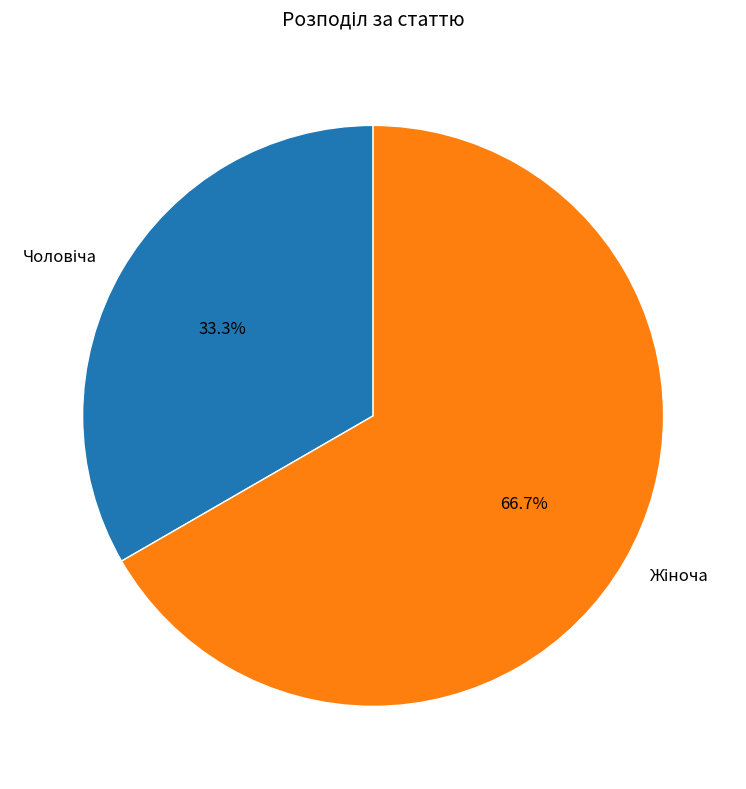

To the nearest percent, what is the difference between the largest and smallest slice percentages?

33%